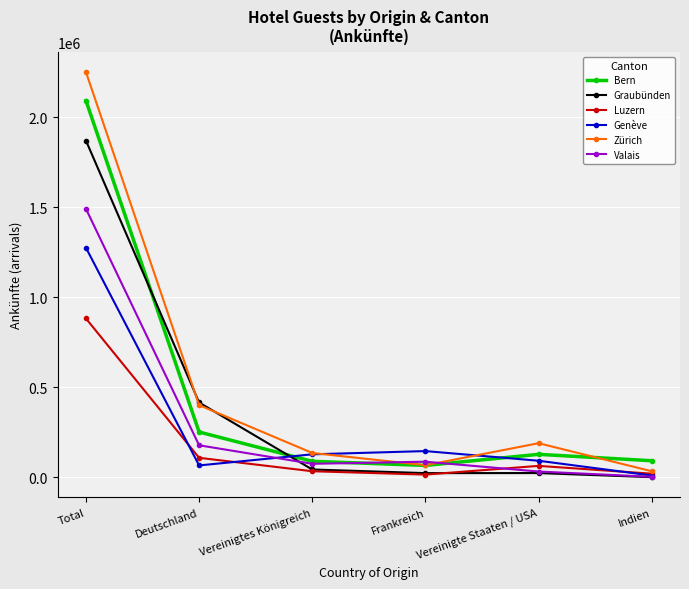

What is the average value of the Genève series?

286658